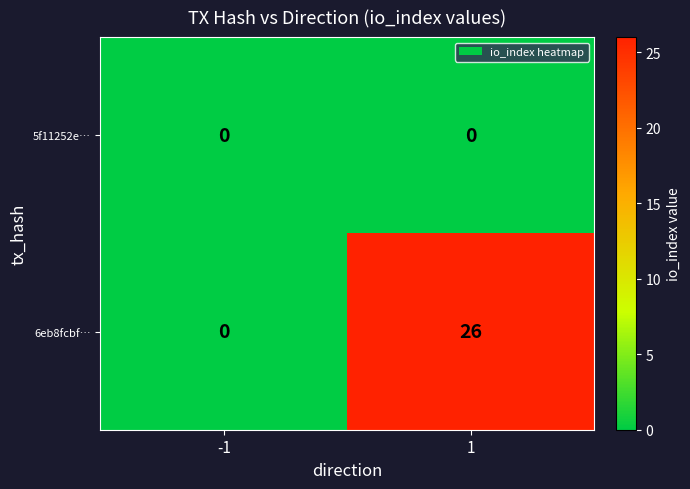

Reading left to right, list all the values displayed in this chart.

5f11252e…: -1=0	1=0
6eb8fcbf…: -1=0	1=26